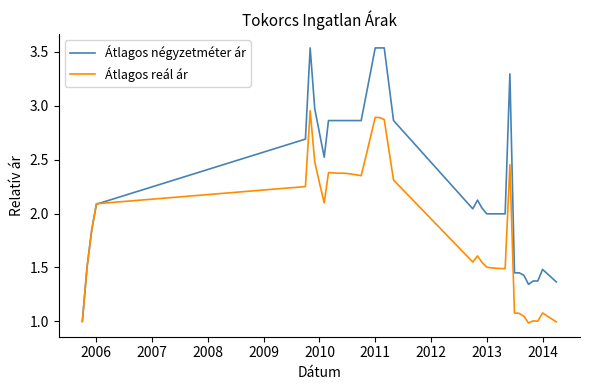

Which series has the largest range (max minus min)?

Átlagos négyzetméter ár